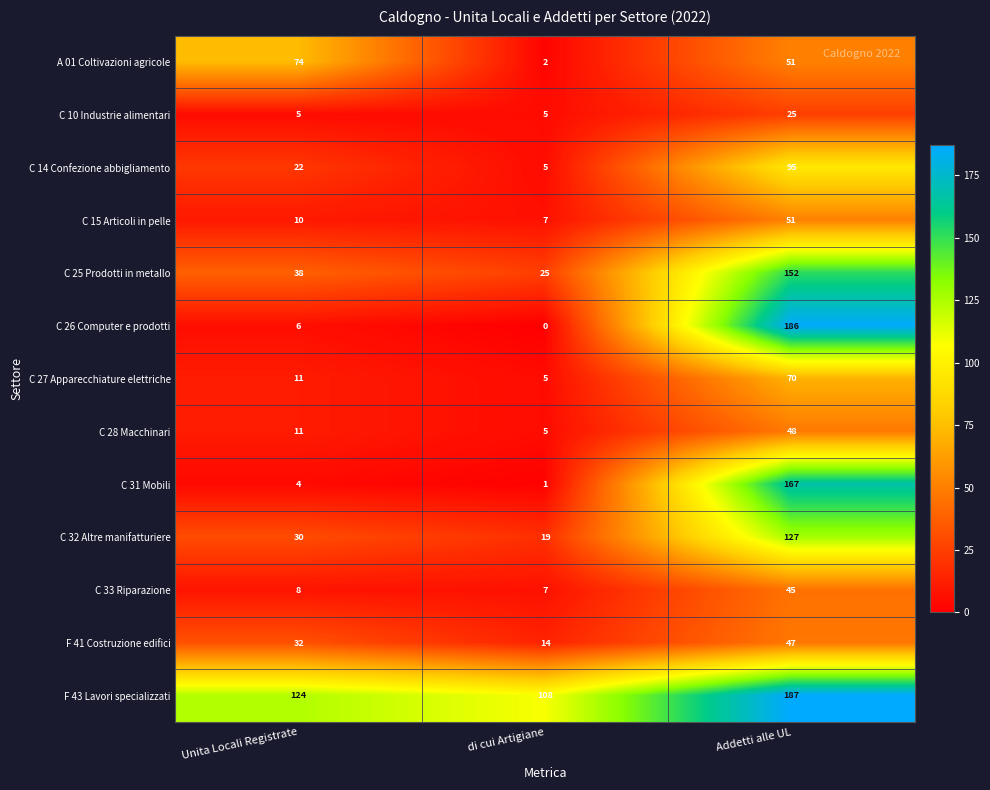

Which series has the largest range (max minus min)?

C 26 Computer e prodotti